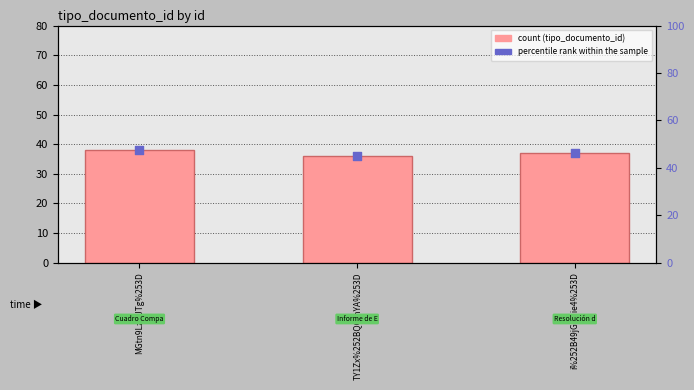

Which series contains the lowest Y value?

tipo_documento_id